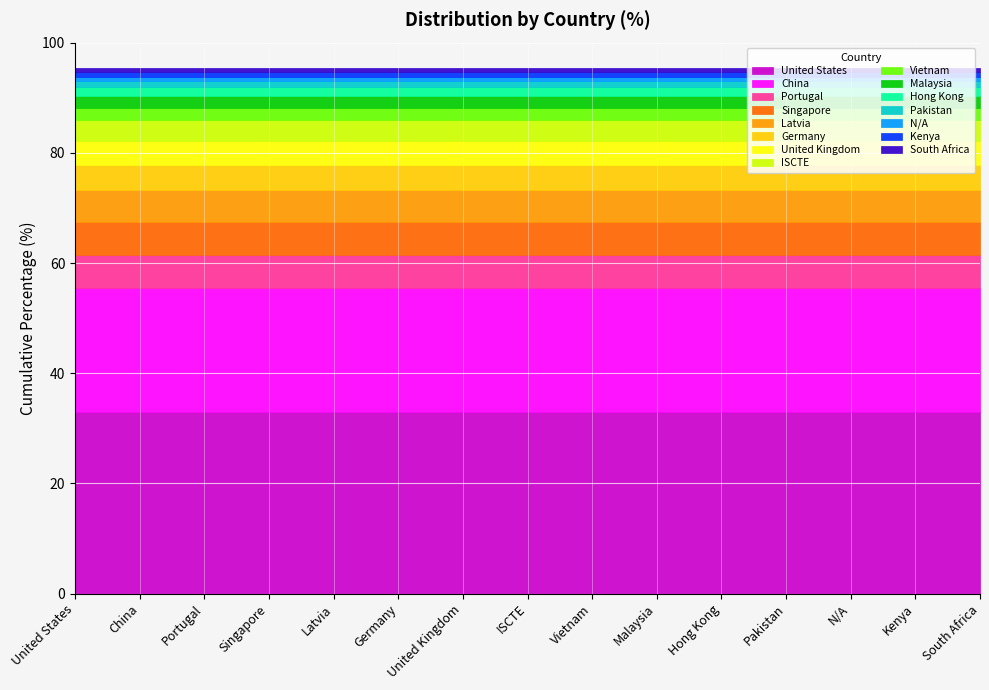

True or false: the data has more than 2 interior local peaks.

False